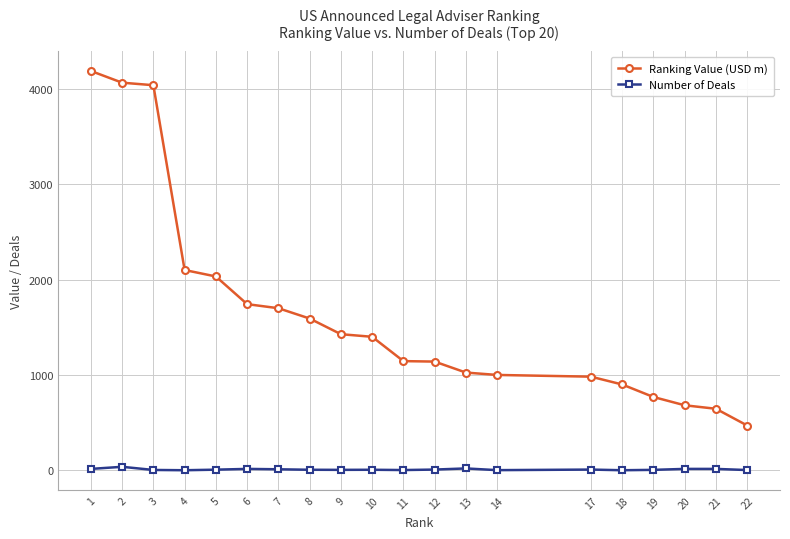

Between 8 and 20, which series saw the biggest shift?

Ranking Value (USD m)